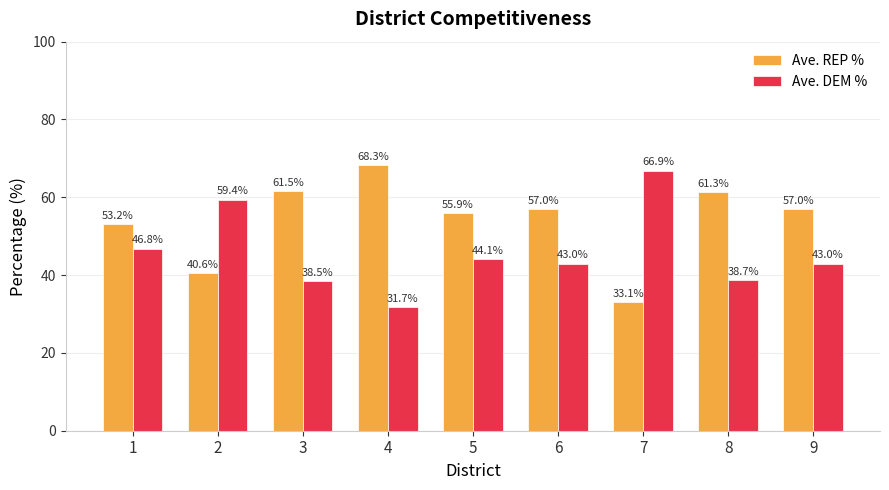

True or false: Ave. REP % has a value of 98.8 at 5.

False